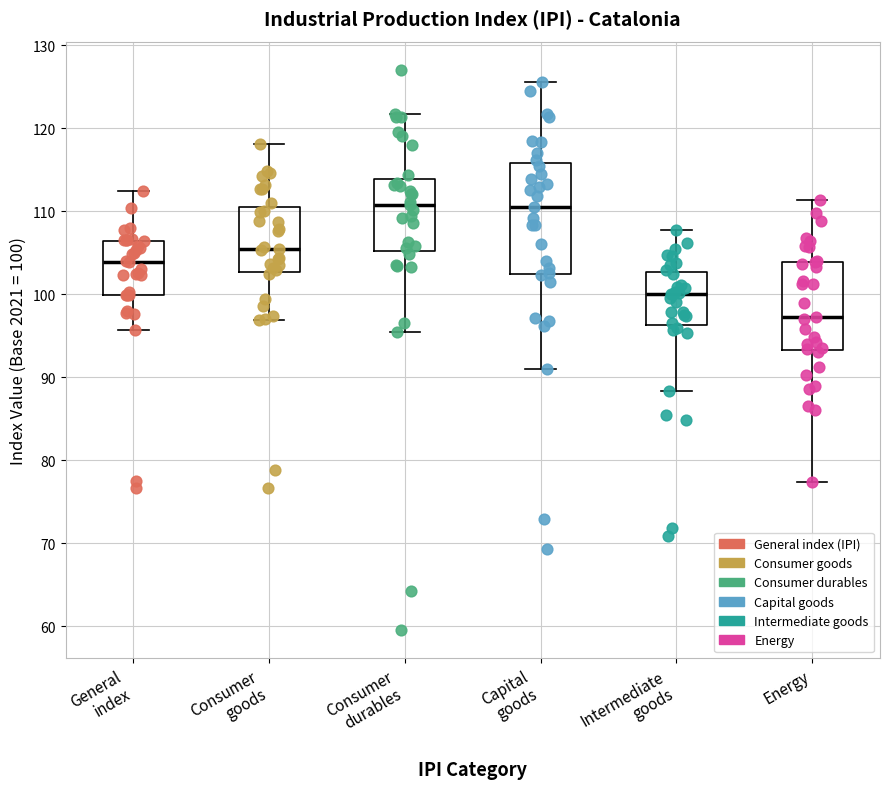

Reading left to right, read every box against the y-axis: the position of its median line, the range the box covers, and the ends of its whiskers. The values are not printed on the chart, so give them approximately, as read against the axis.

General index: median 104, box 100 to 106, whiskers 96 to 113
Consumer goods: median 106, box 103 to 111, whiskers 97 to 118
Consumer durables: median 111, box 105 to 114, whiskers 96 to 122
Capital goods: median 111, box 102 to 116, whiskers 91 to 126
Intermediate goods: median 100, box 96 to 103, whiskers 88 to 108
Energy: median 97, box 93 to 104, whiskers 77 to 111